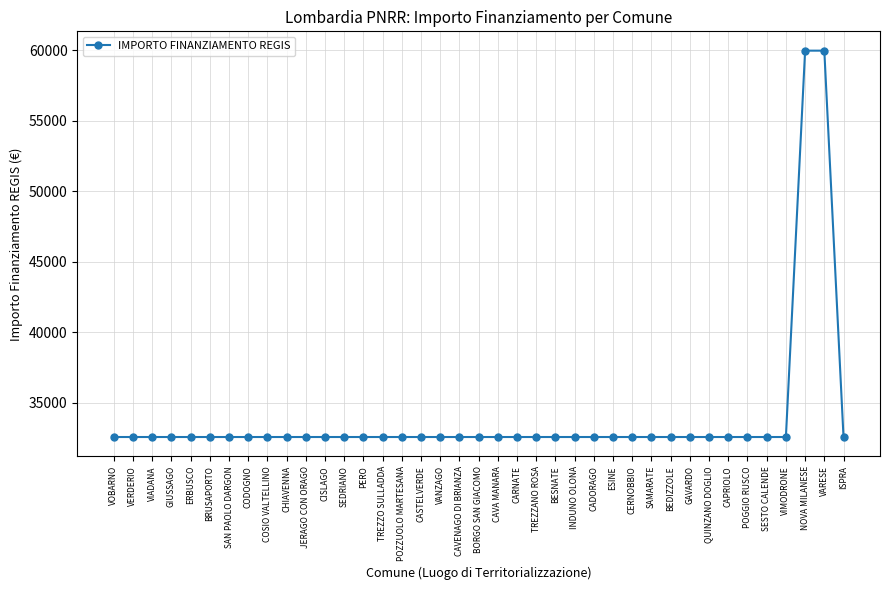

Does the chart display data point markers on the line(s)?

Yes